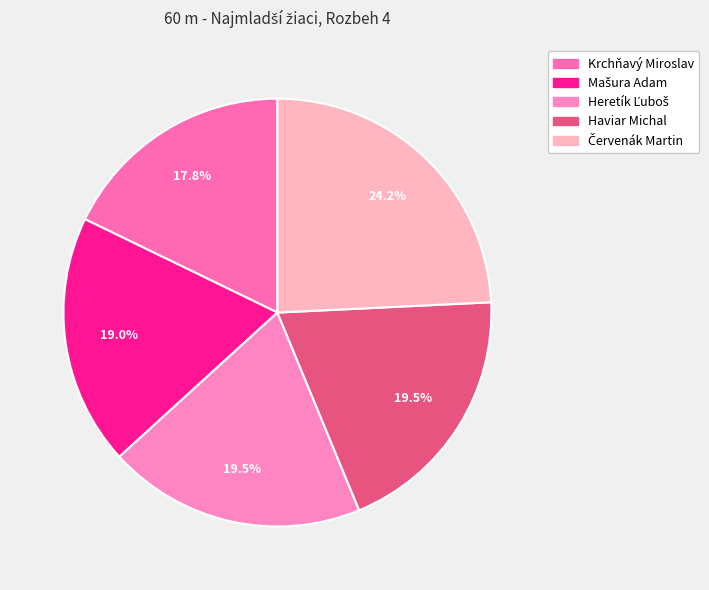

Is there any slice that represents more than half of the pie?

No